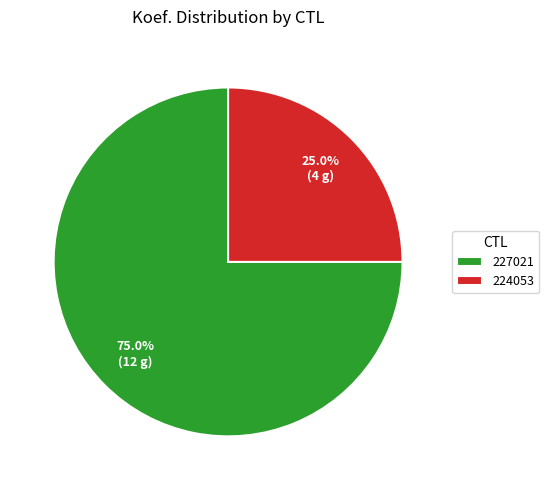

Is it true that 227021 is 75% of the pie?

True